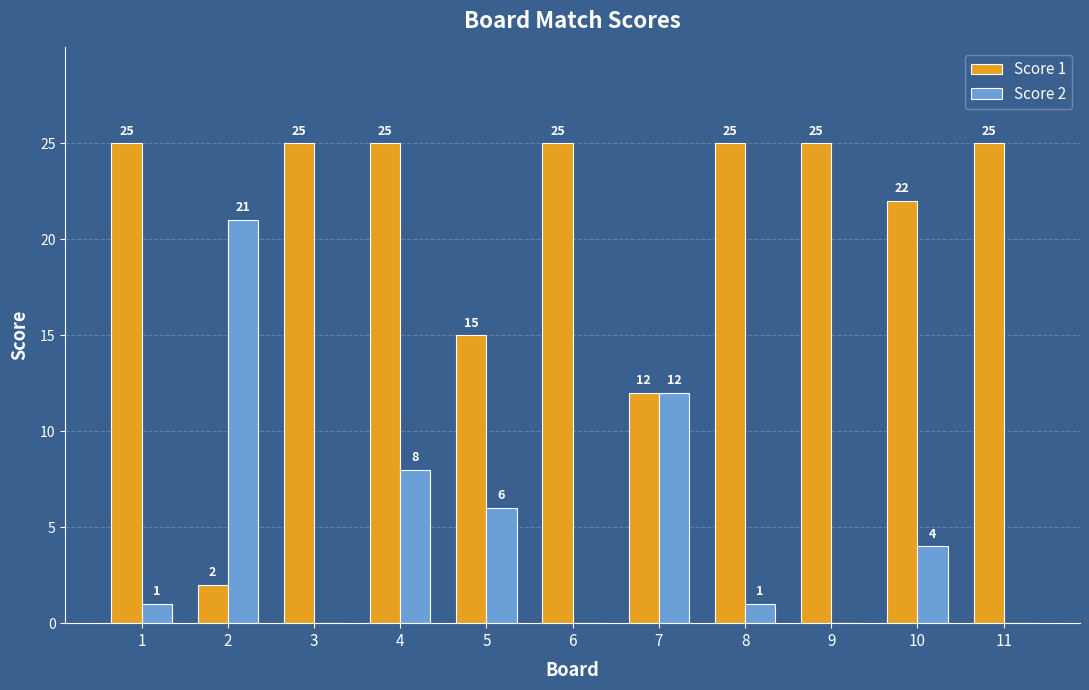

What is the highest value of the Score 2 series?

21